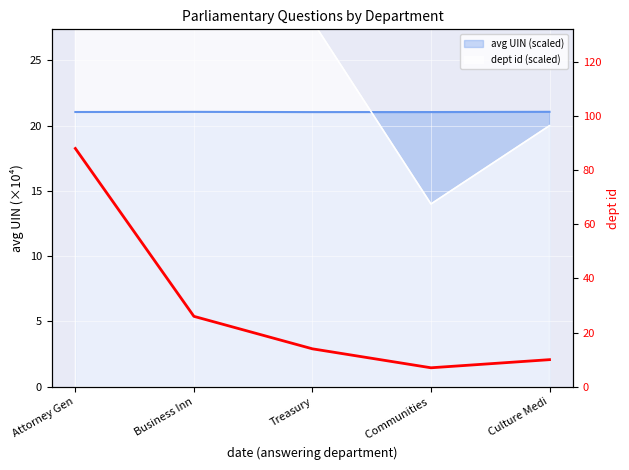

What is the change in value from Attorney Gen to Communities ?

-81